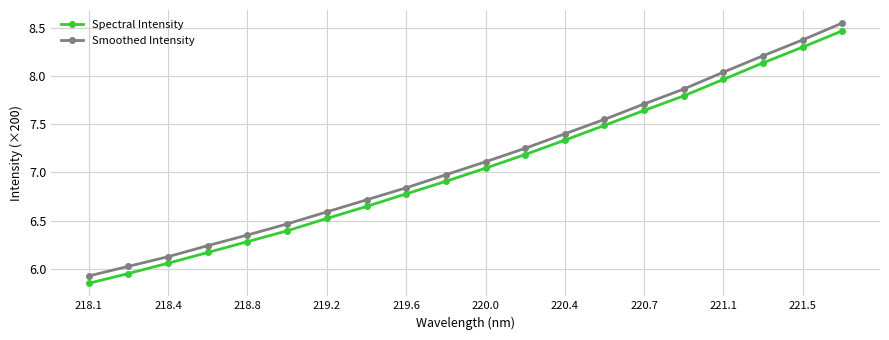

True or false: Smoothed Intensity has more than 0 interior local peaks.

False